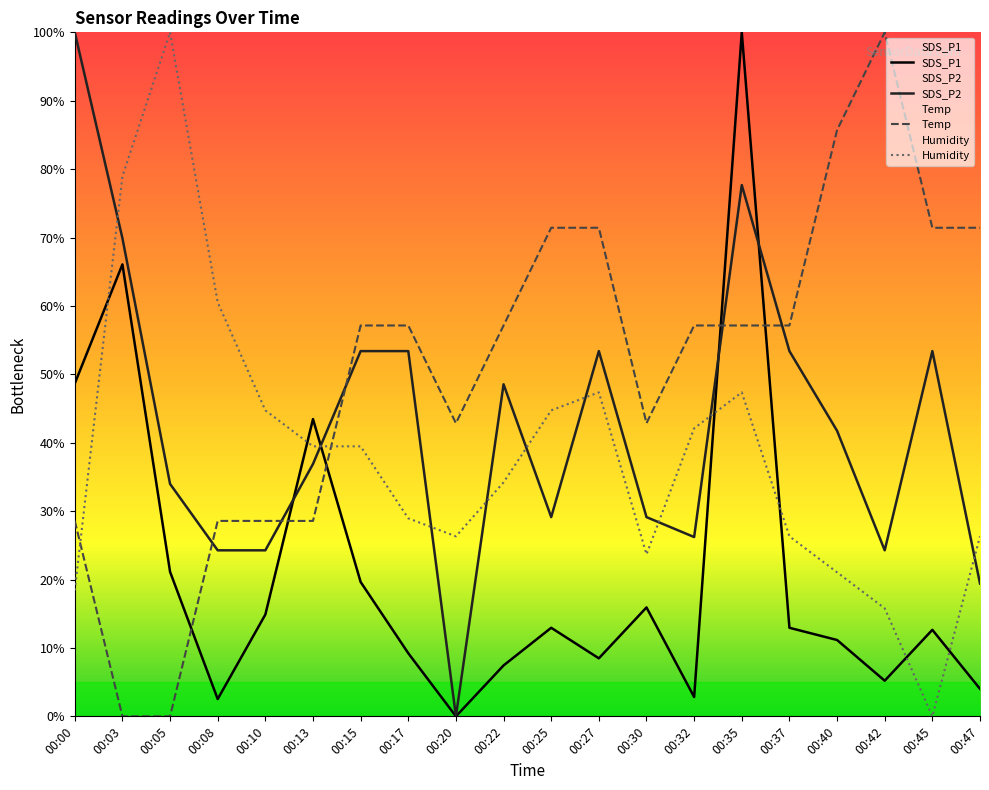

What are all the series names shown in the legend?

SDS_P1, SDS_P2, Temp, Humidity